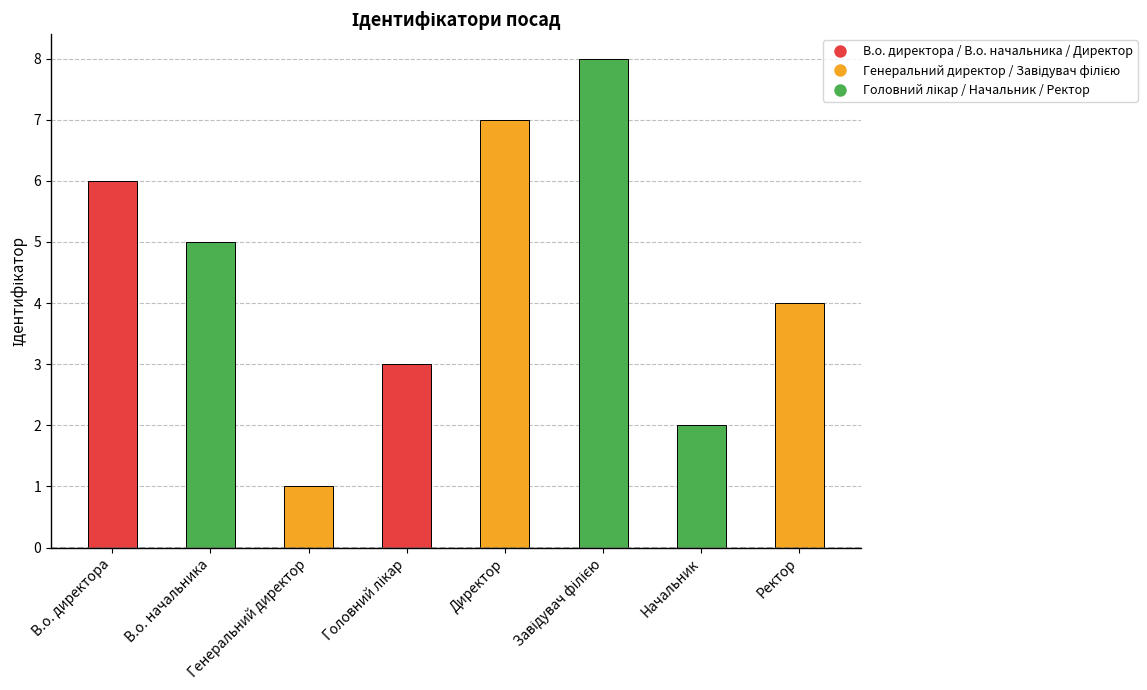

What is the label of the 2nd bar from the left?

В.о. начальника